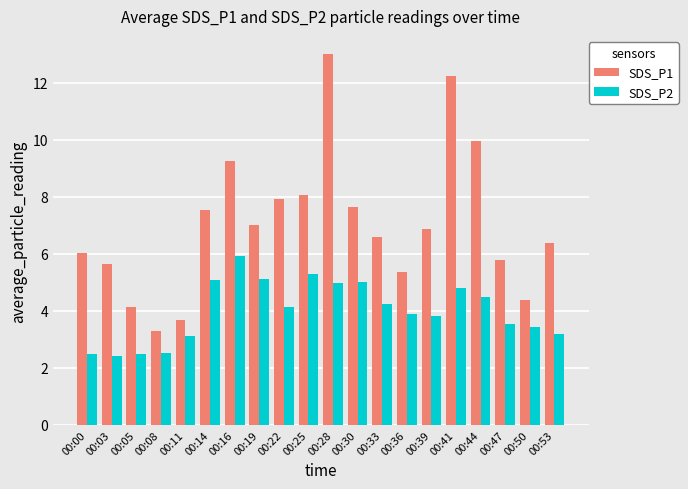

Is it true that SDS_P2 equals 3.8 at 00:03?

False